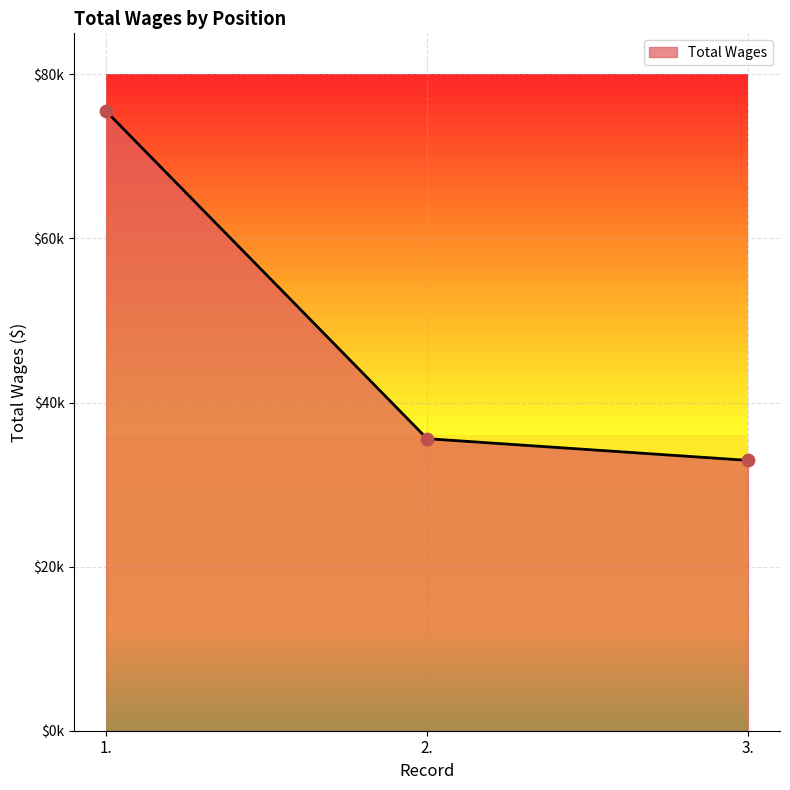

Which has a higher value, 1. or 2.?

1.